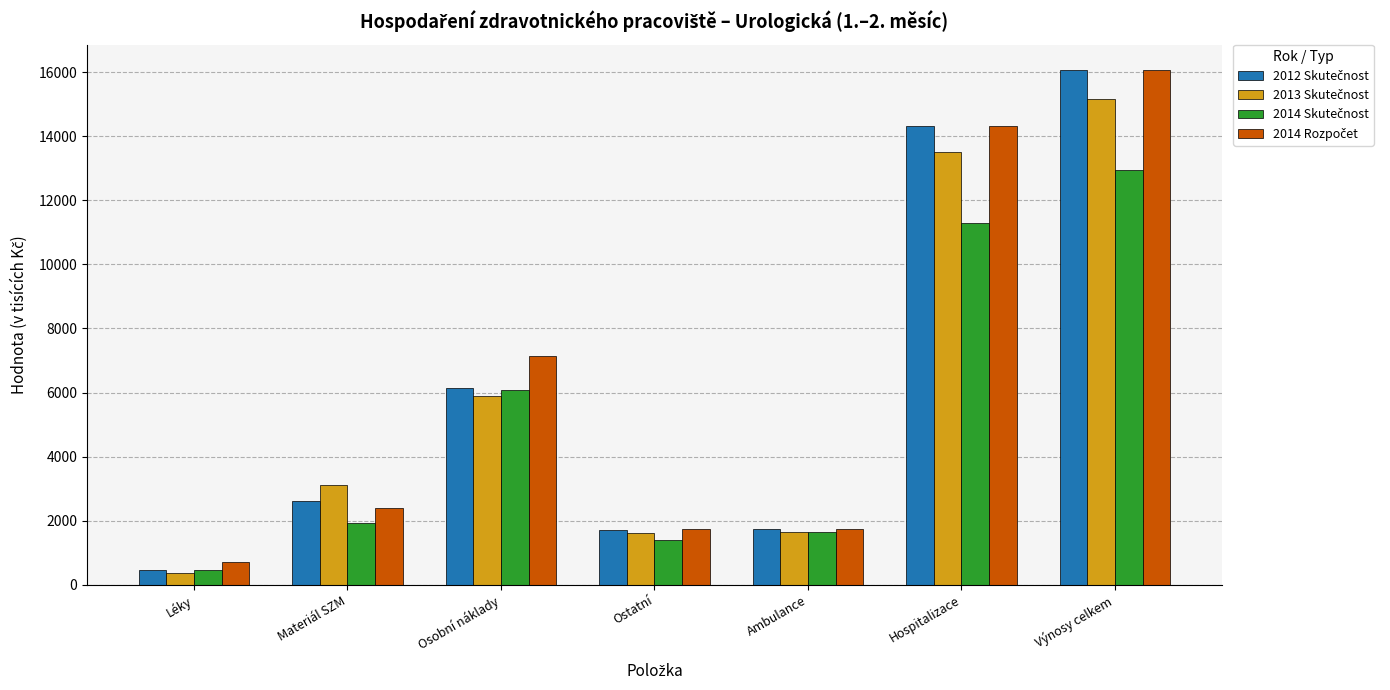

At which category is the sum across all series the highest?

Výnosy celkem